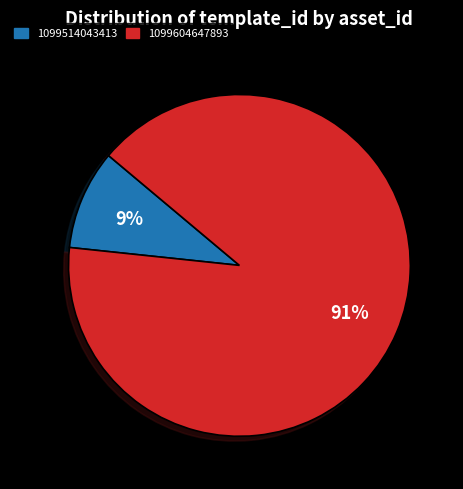

Does any single category account for the majority?

Yes